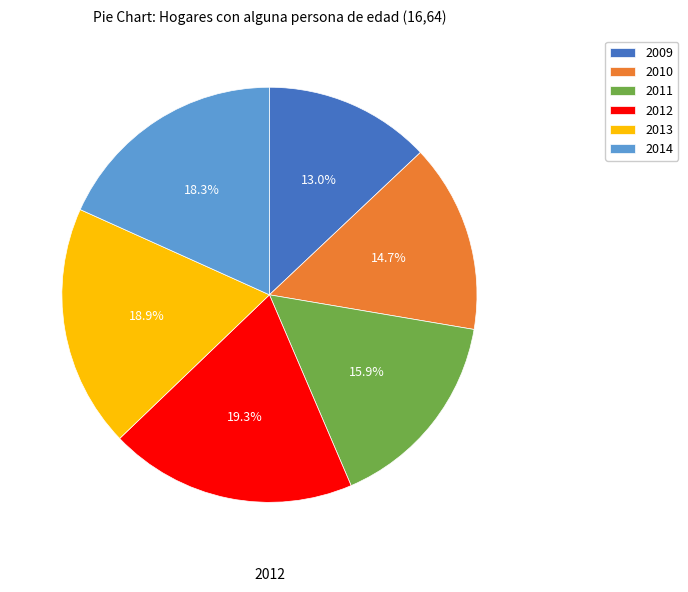

Which category has the smallest portion of the pie?

2009